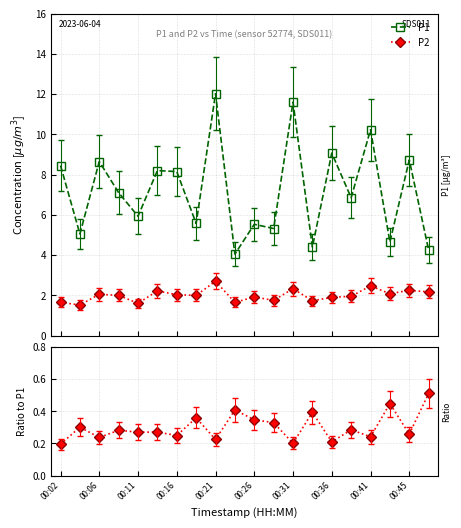

True or false: P2 and P1 cross at least once.

False